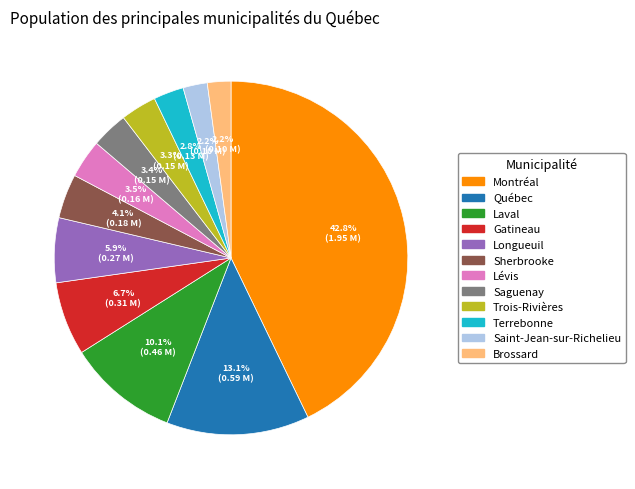

Count the number of slices in the pie.

12